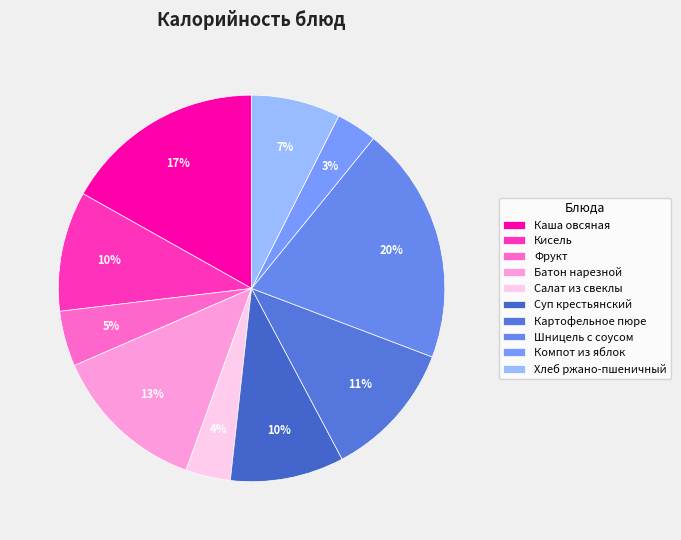

Rank the categories by value from lowest to highest.

Компот из яблок, Салат из свеклы, Фрукт, Хлеб ржано-пшеничный, Суп крестьянский, Кисель, Картофельное пюре, Батон нарезной, Каша овсяная, Шницель с соусом